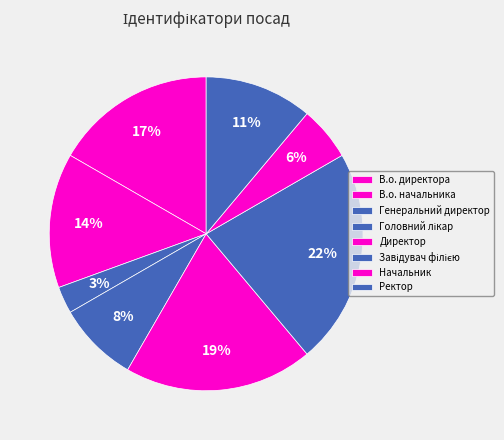

To the nearest percent, what is the difference between the largest and smallest slice percentages?

19%